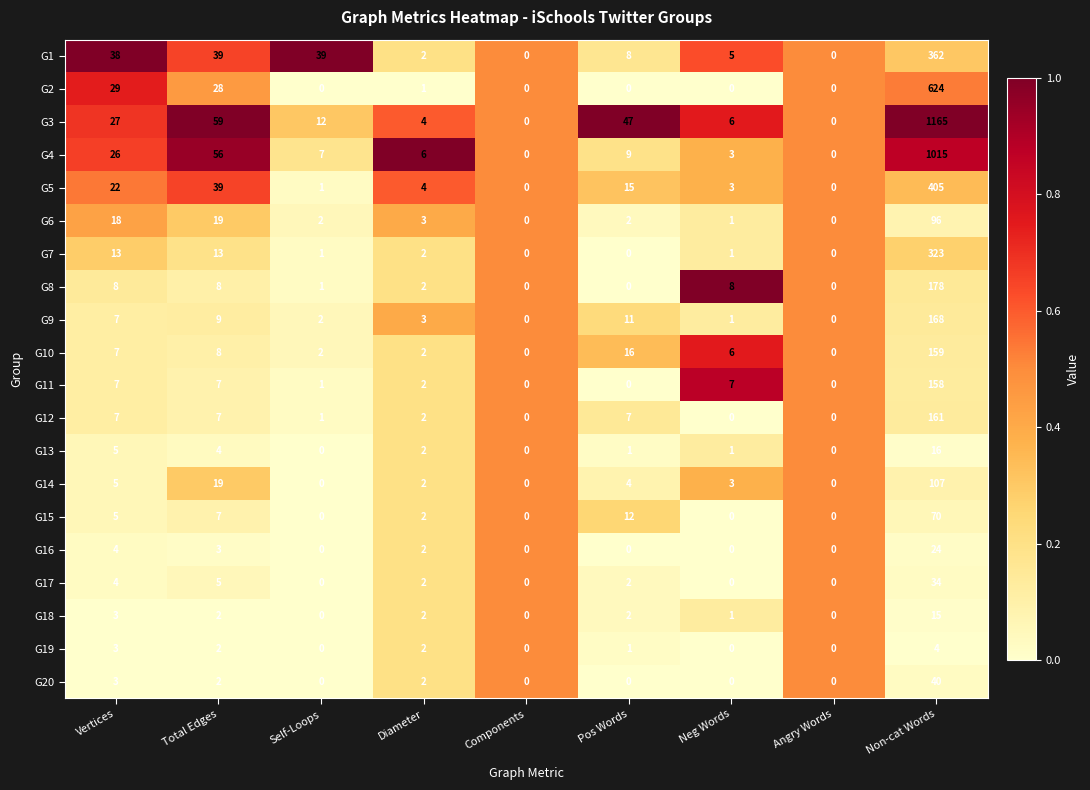

How many distinct data groups are displayed?

20